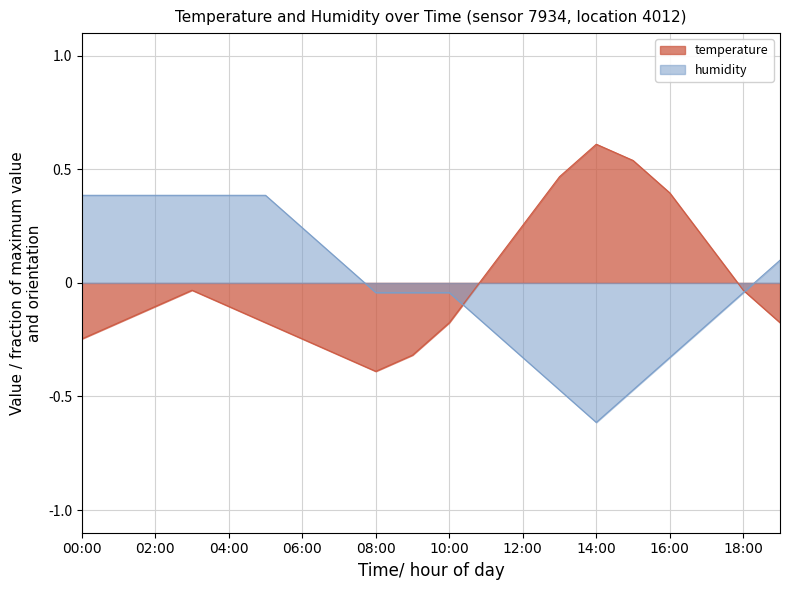

The humidity series shows -0.0 at 9. True or false?

True